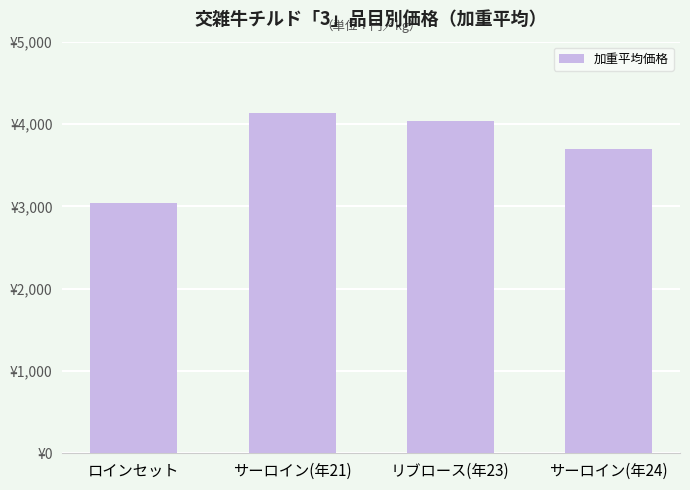

Reading left to right, extract all data points from this chart.

ロインセット=3039.0	サーロイン(年21)=4132.0	リブロース(年23)=4031.4	サーロイン(年24)=3691.9